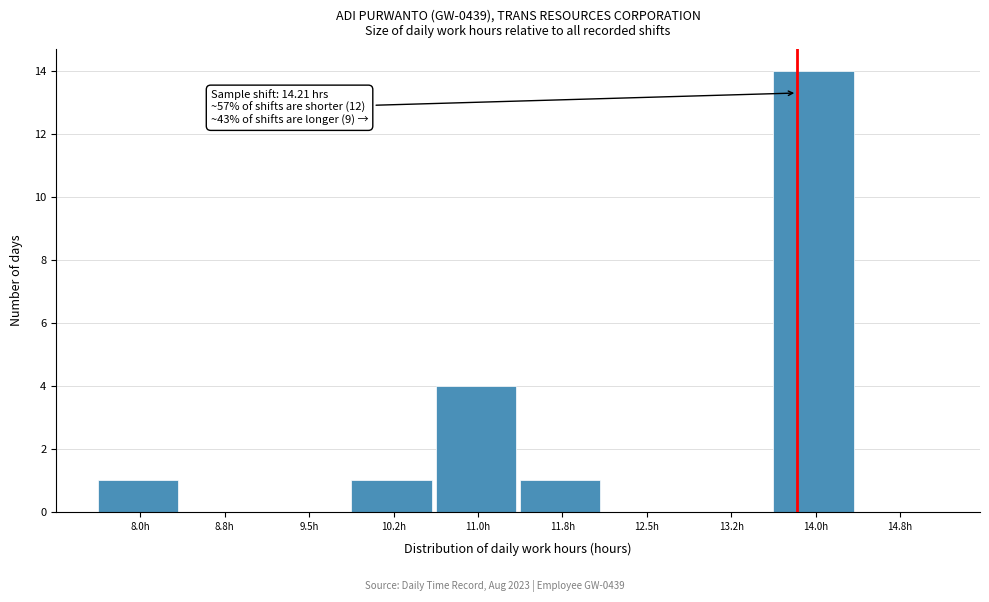

Reading left to right, list all the values displayed in this chart.

8.0h=1	8.8h=0	9.5h=0	10.2h=1	11.0h=4	11.8h=1	12.5h=0	13.2h=0	14.0h=14	14.8h=0